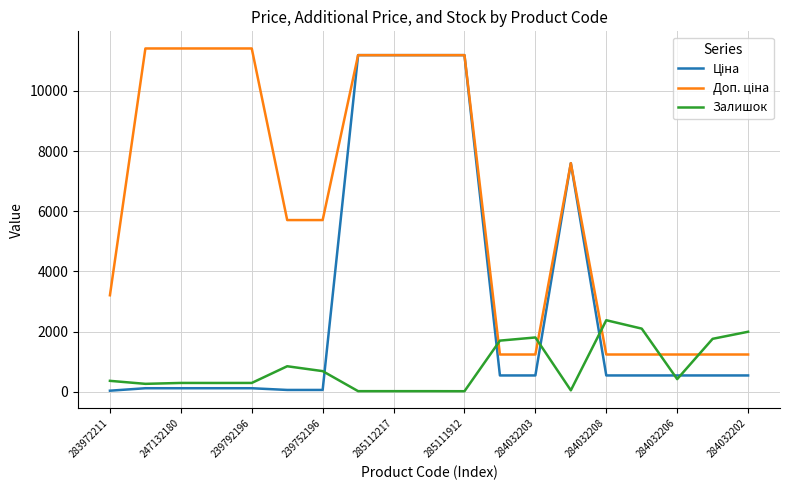

What is the greatest value displayed?

11410.0